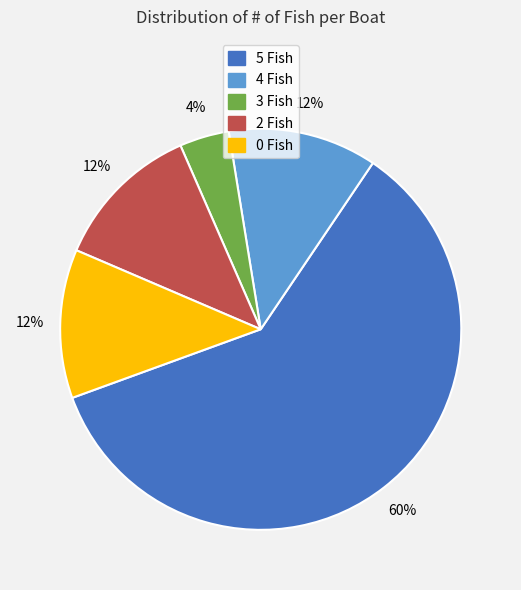

Which slice is the smallest?

3 Fish